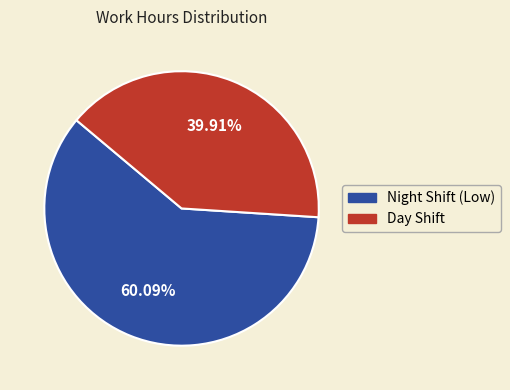

To the nearest percent, what is the average slice percentage?

50%